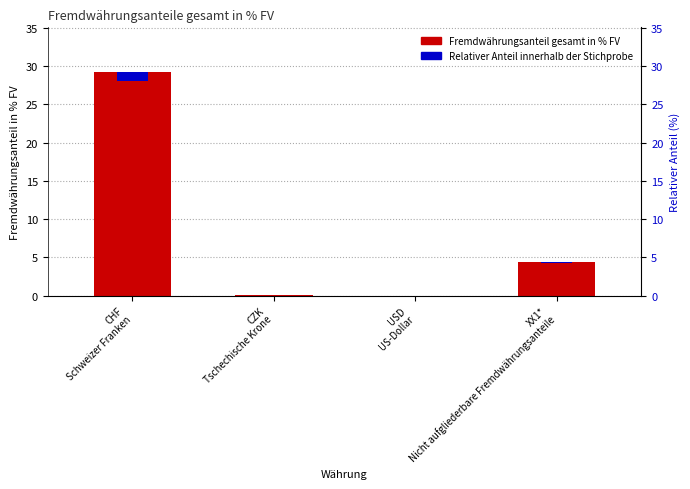

Rank the series at CZK
Tschechische Krone from lowest to highest value.

Relativer Anteil, Fremdwährungsanteil gesamt in % FV